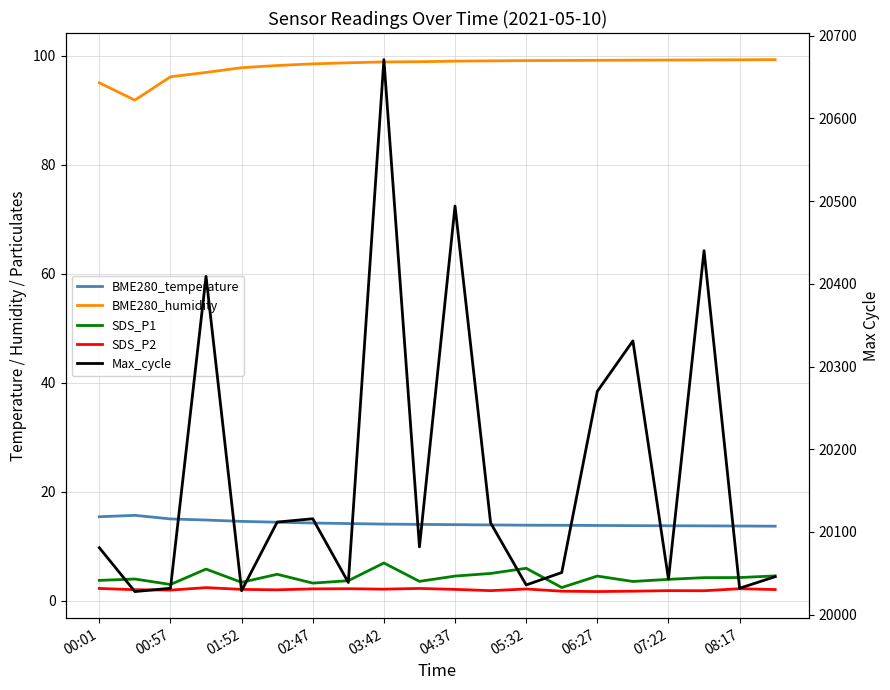

The Max_cycle series shows 26176.5 at 04:37. True or false?

False